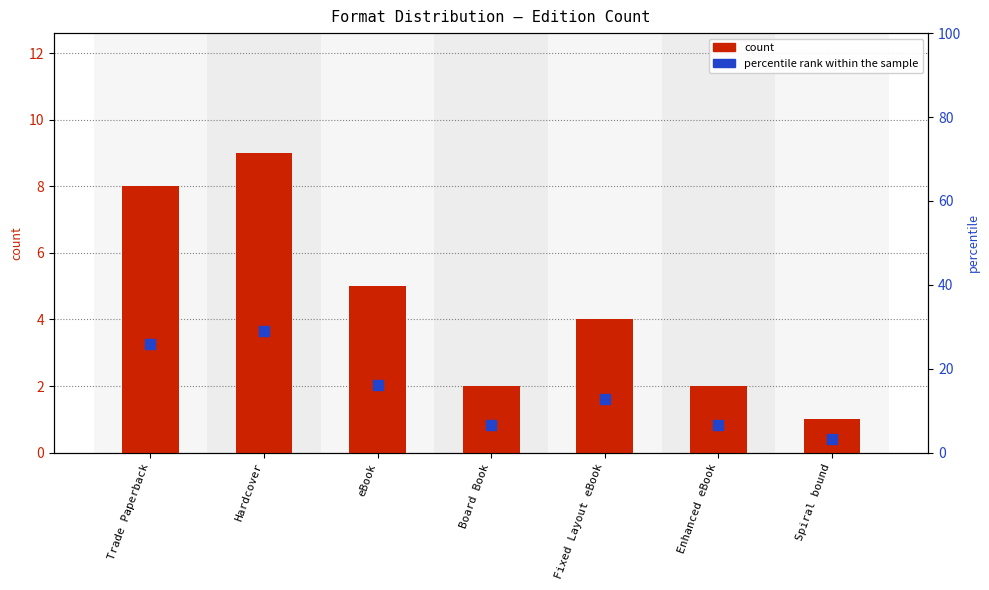

Which series has the largest total across all categories?

percentile rank within the sample